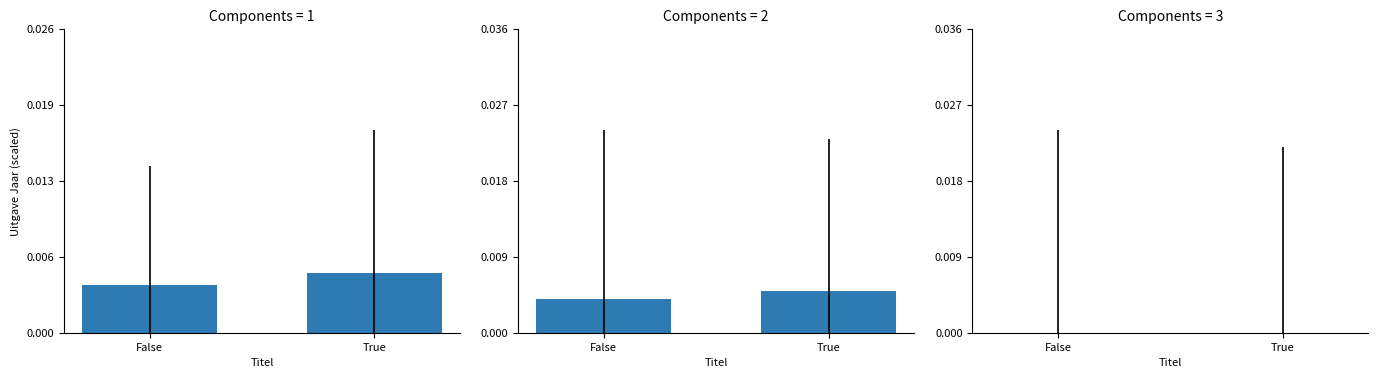

The value at True is 0.0. True or false?

True